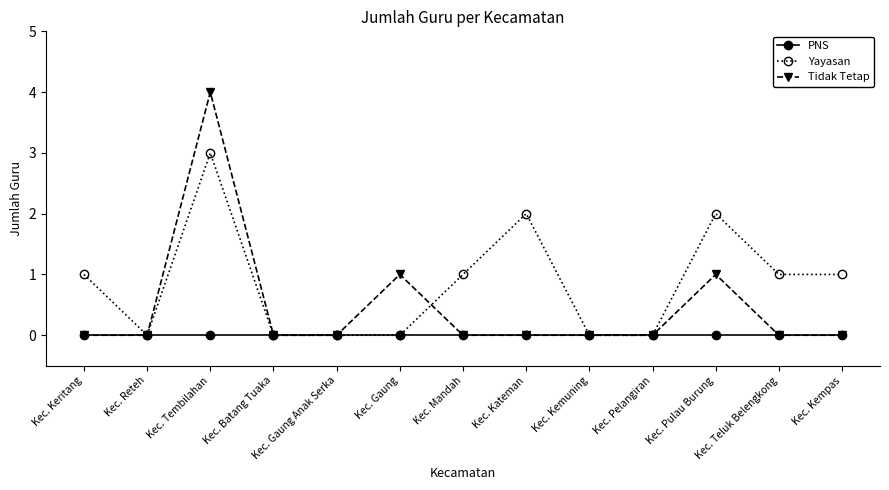

Reading right to left, extract all data points from this chart.

PNS: Kec. Kempas=0	Kec. Teluk Belengkong=0	Kec. Pulau Burung=0	Kec. Pelangiran=0	Kec. Kemuning=0	Kec. Kateman=0	Kec. Mandah=0	Kec. Gaung=0	Kec. Gaung Anak Serka=0	Kec. Batang Tuaka=0	Kec. Tembilahan=0	Kec. Reteh=0	Kec. Keritang=0
Yayasan: Kec. Kempas=1	Kec. Teluk Belengkong=1	Kec. Pulau Burung=2	Kec. Pelangiran=0	Kec. Kemuning=0	Kec. Kateman=2	Kec. Mandah=1	Kec. Gaung=0	Kec. Gaung Anak Serka=0	Kec. Batang Tuaka=0	Kec. Tembilahan=3	Kec. Reteh=0	Kec. Keritang=1
Tidak Tetap: Kec. Kempas=0	Kec. Teluk Belengkong=0	Kec. Pulau Burung=1	Kec. Pelangiran=0	Kec. Kemuning=0	Kec. Kateman=0	Kec. Mandah=0	Kec. Gaung=1	Kec. Gaung Anak Serka=0	Kec. Batang Tuaka=0	Kec. Tembilahan=4	Kec. Reteh=0	Kec. Keritang=0